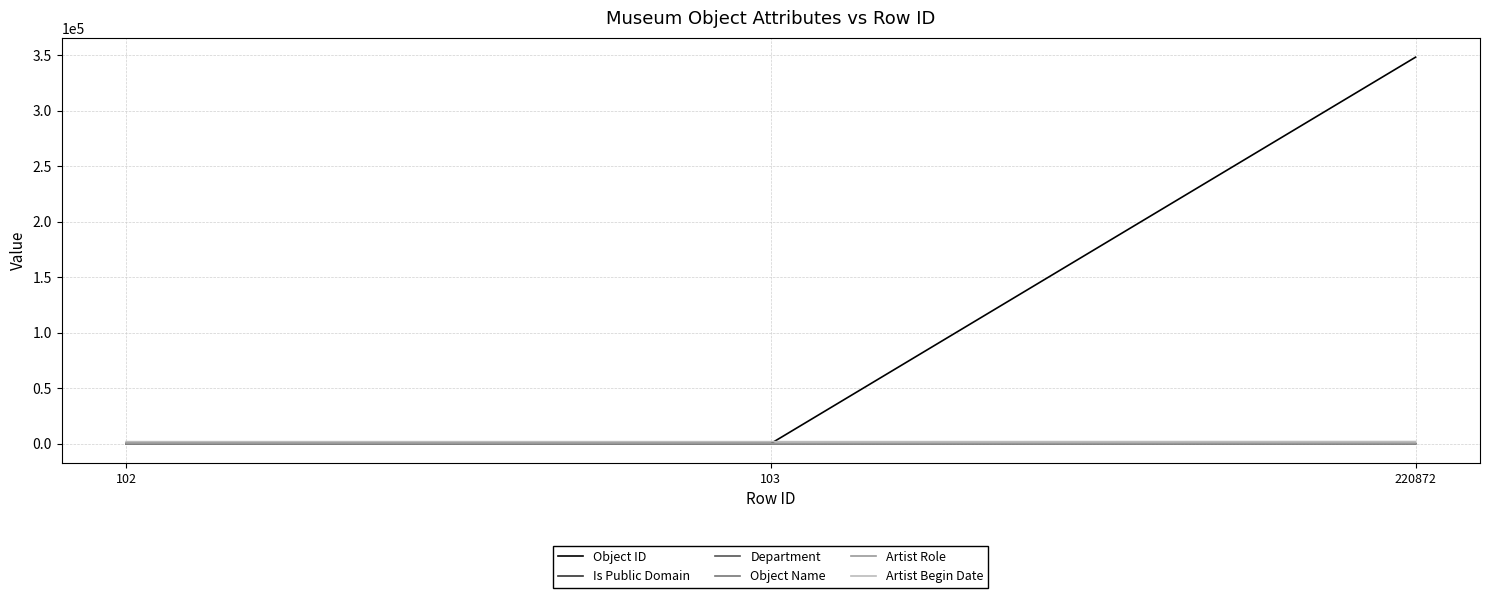

How many distinct data groups are displayed?

6